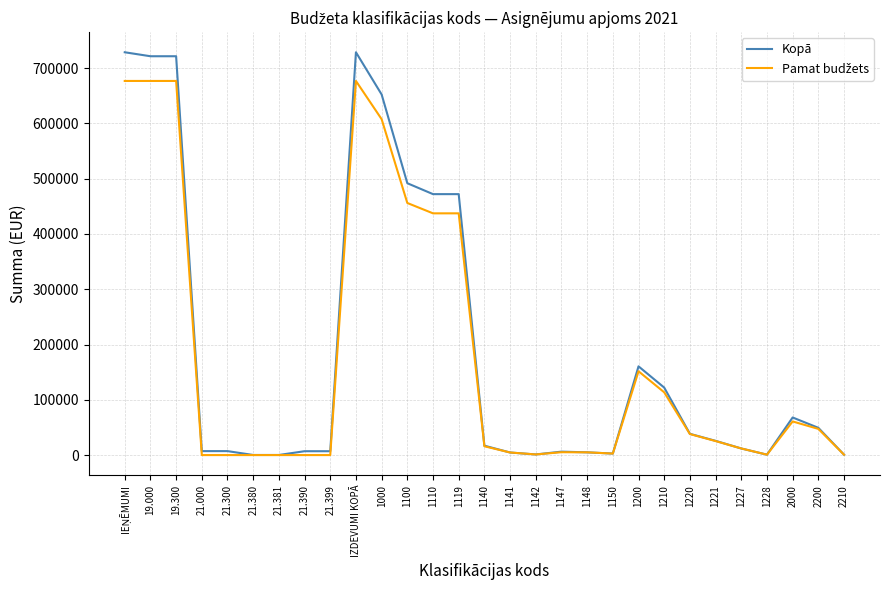

What is the maximum value for Kopā?

728776